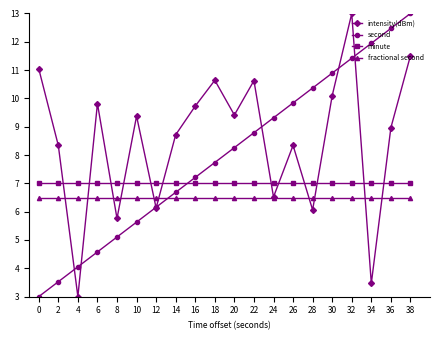

True or false: fractional second and minute intersect in this chart.

False